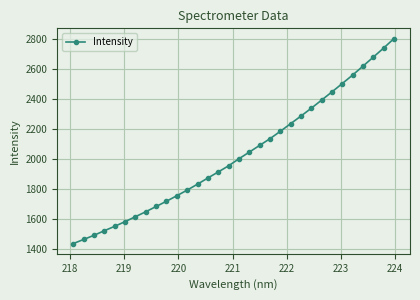

What is the maximum value shown in the chart?

2803.2